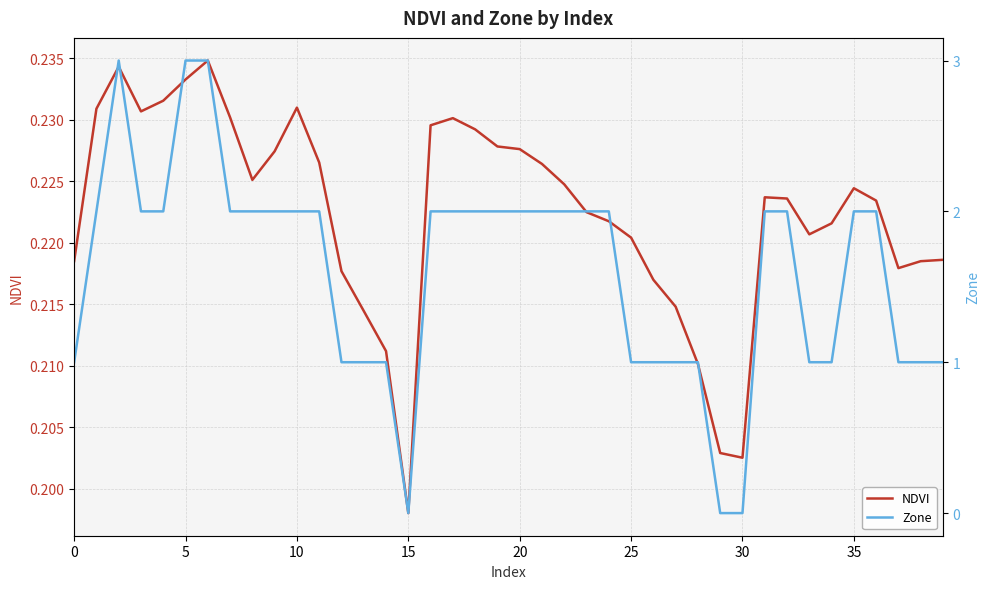

What value does the NDVI series have at 37?

0.2